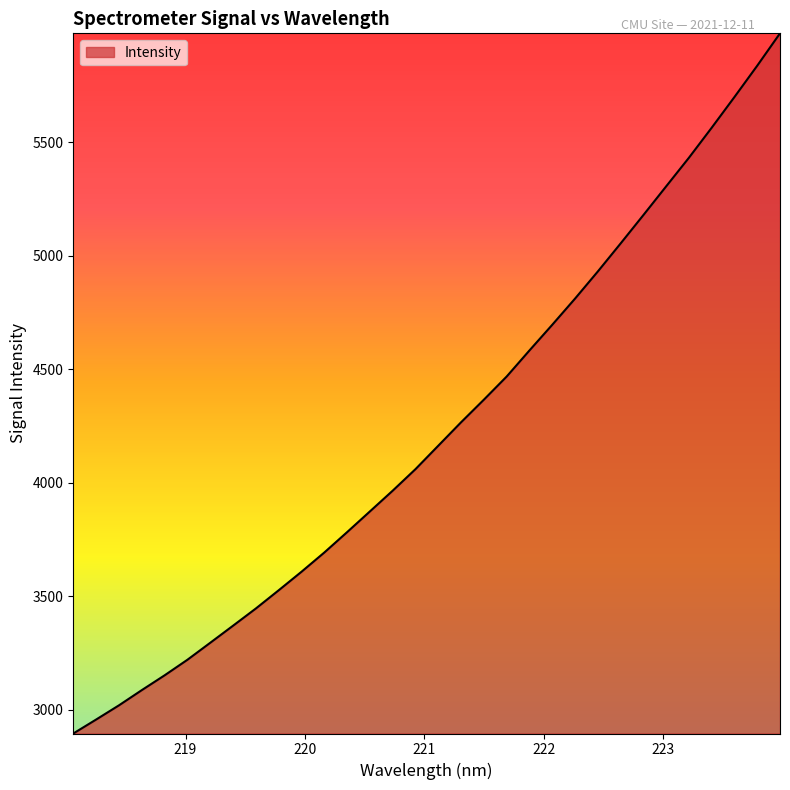

What is the greatest value displayed?

5979.0